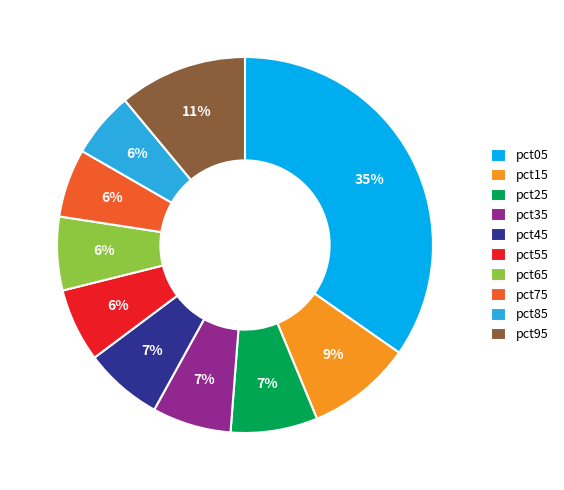

Is the sum of pct15 and pct05 greater than half?

No